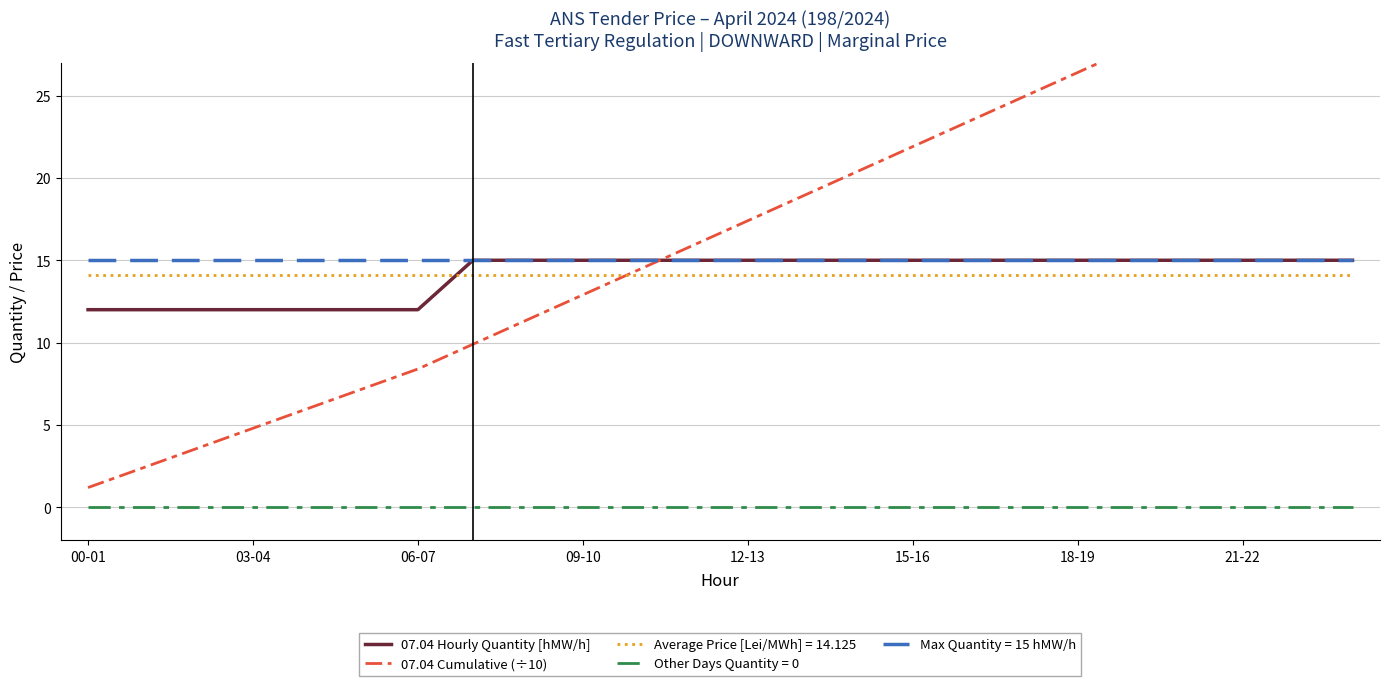

What is the sum of all 07.04 Hourly Quantity [hMW/h] values?

339.0